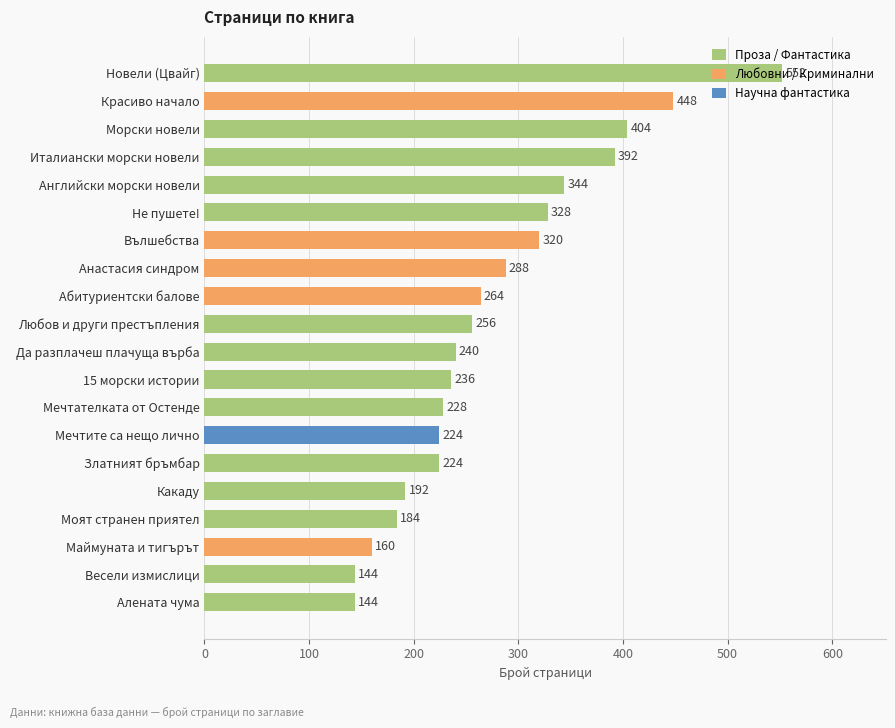

Between Английски морски новели and Мечтите са нещо лично, which is larger?

Английски морски новели